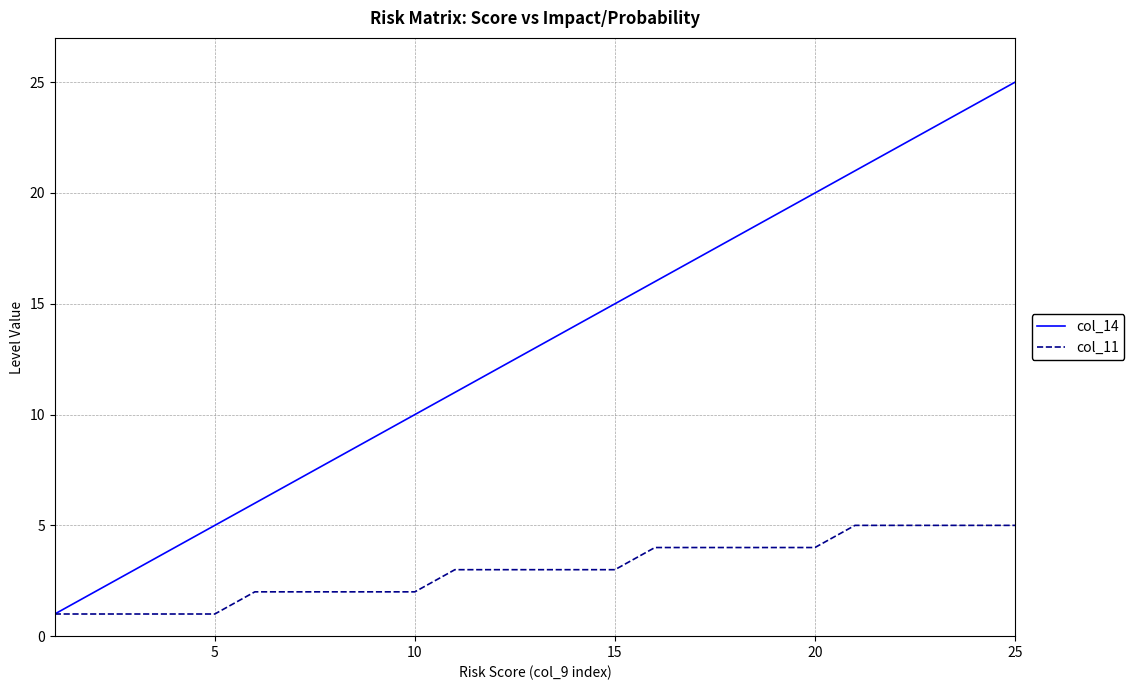

List the series in order of their overall mean, highest first.

col_14, col_11